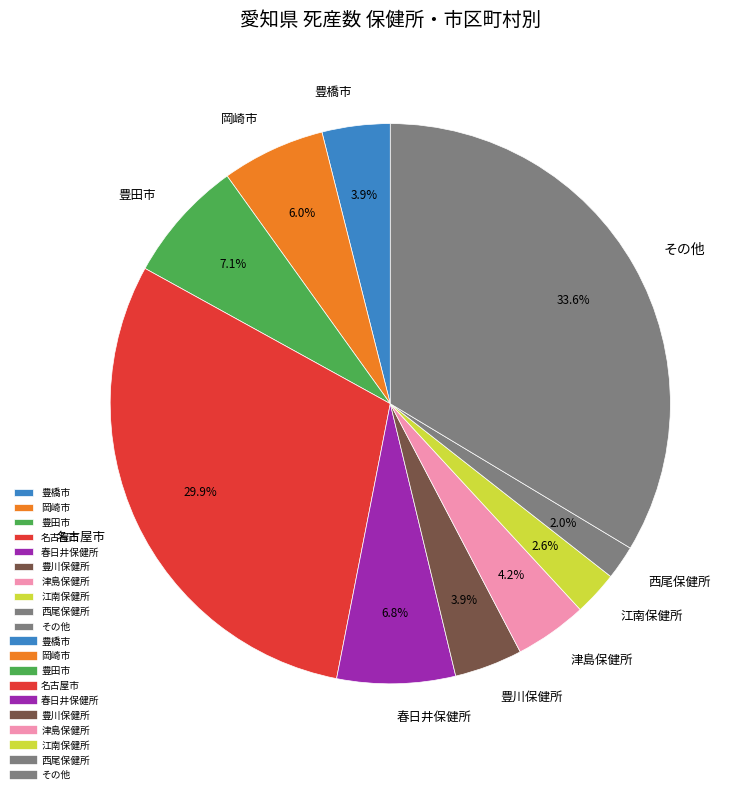

Which slice is the largest?

その他